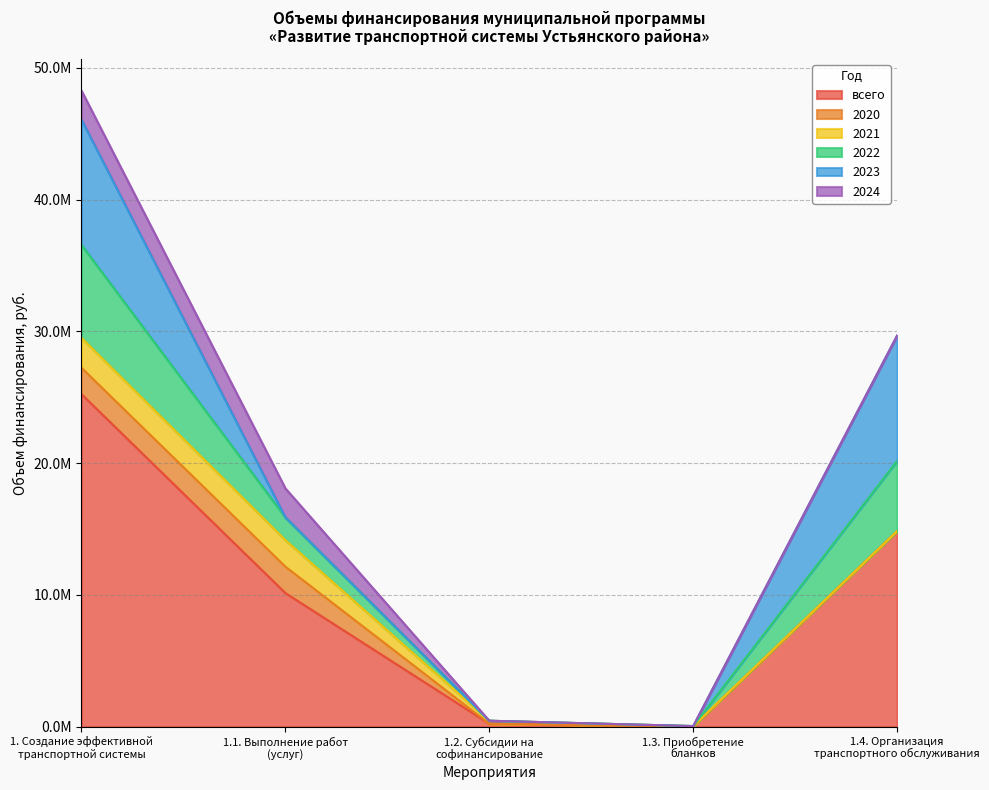

What is the value of the 2022 point at the 1st from the left?

7056128.1